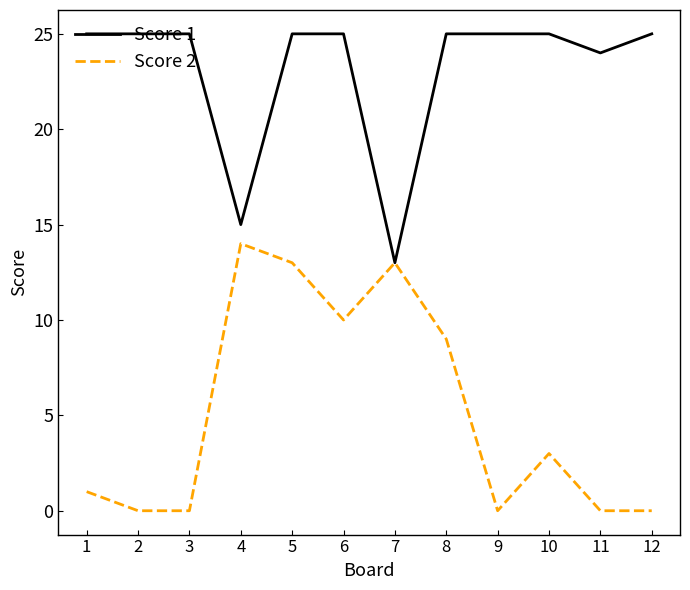

What is the difference between the Score 1 values at 4 and 8?

10